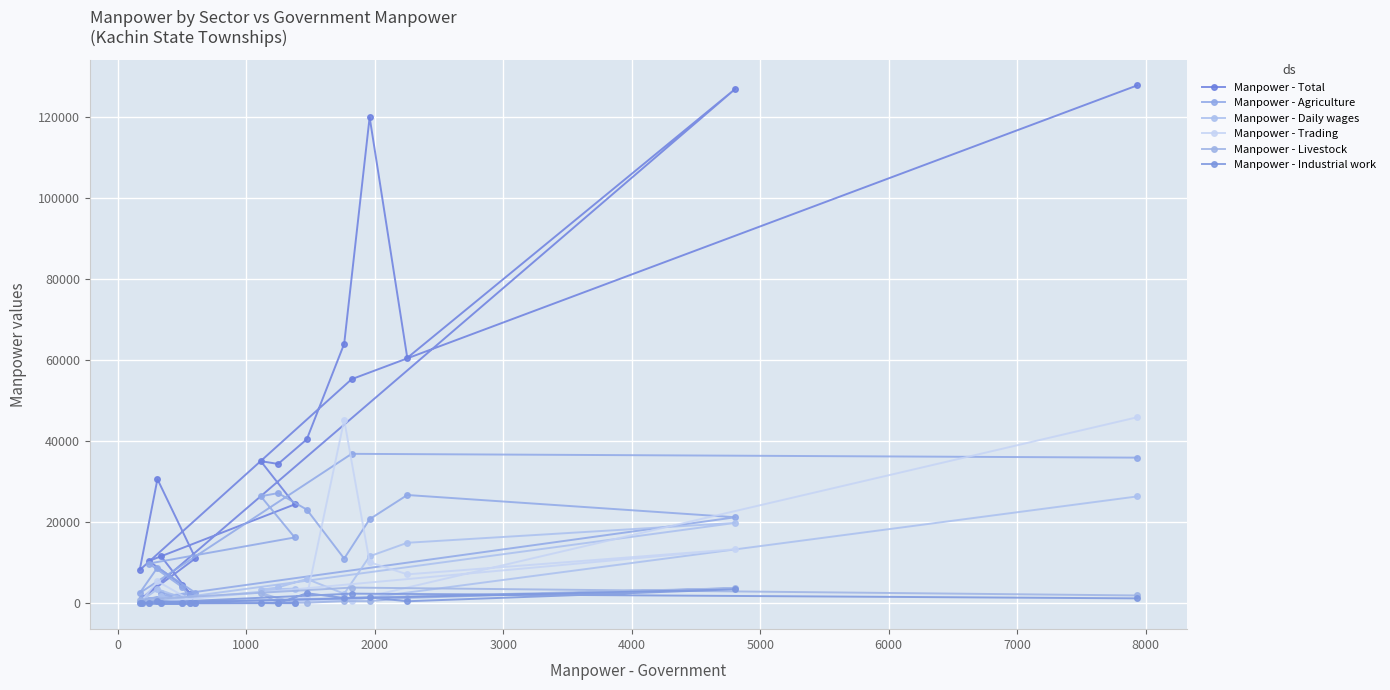

How many lines are shown in the chart?

6